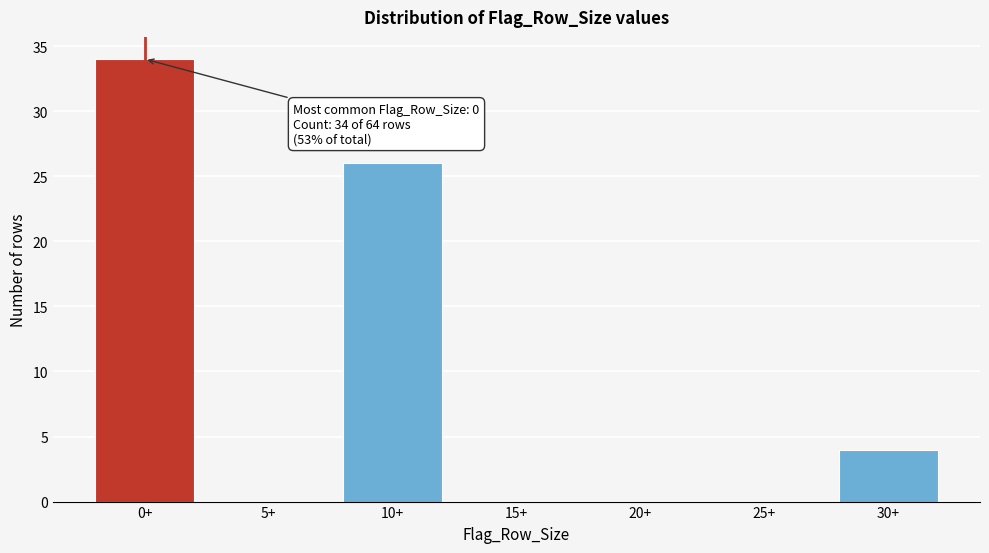

Reading left to right, extract all data points from this chart.

0+=34	5+=0	10+=26	15+=0	20+=0	25+=0	30+=4